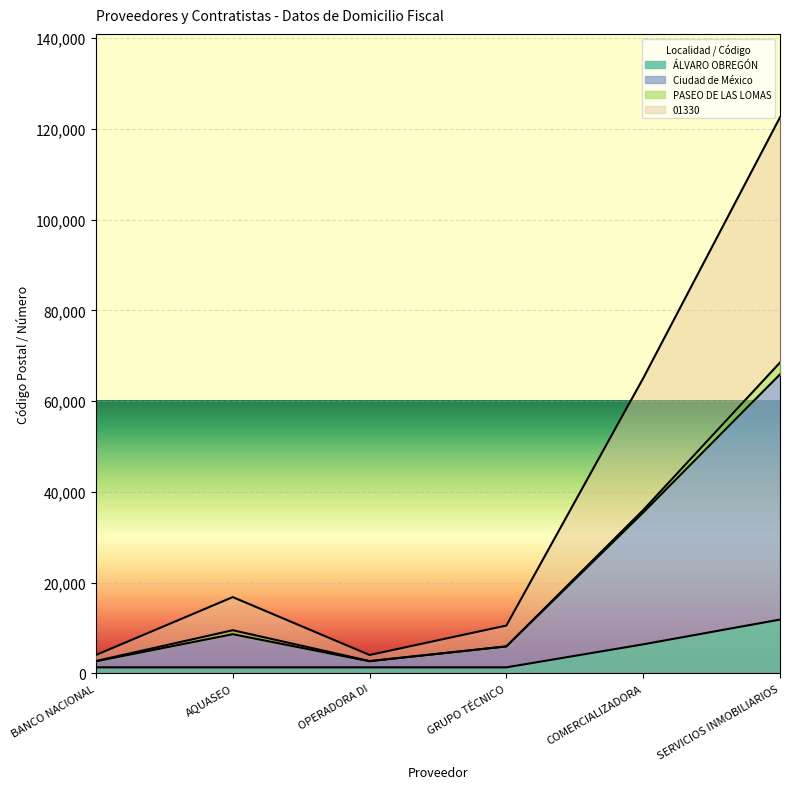

The 01330 series shows 53094 at COMERCIALIZADORA. True or false?

False